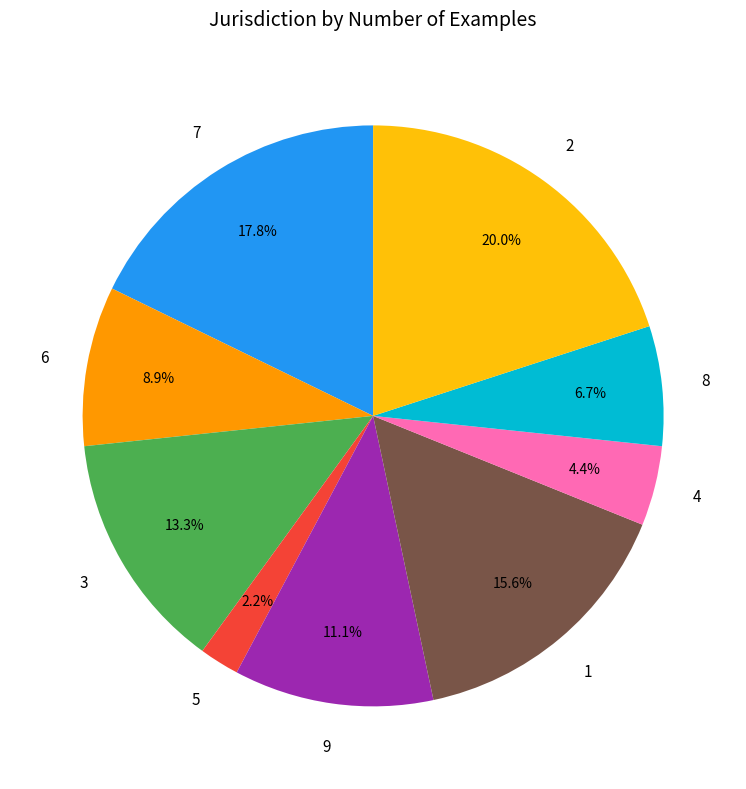

Is it true that 9 is 1% of the pie?

False